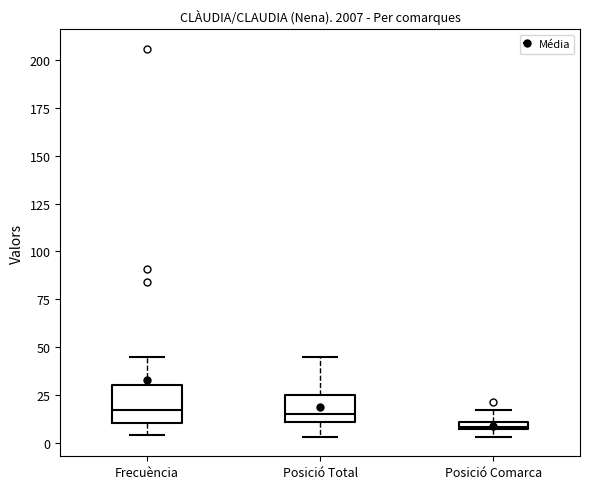

Comparing the boxes themselves (not the whiskers), which one is the tallest?

Frecuència